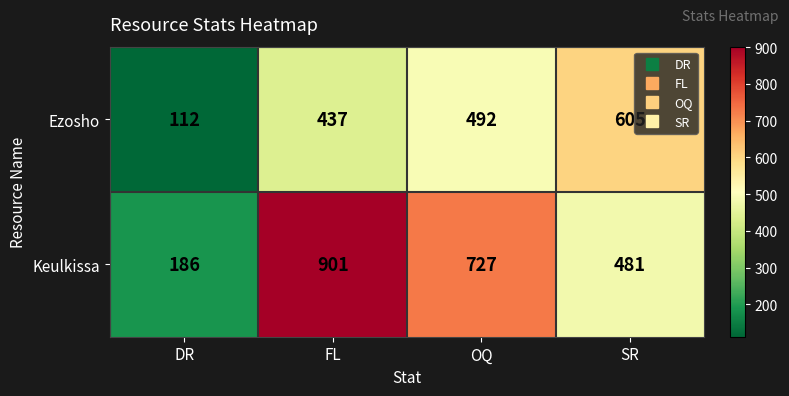

Which series has the largest range (max minus min)?

Keulkissa